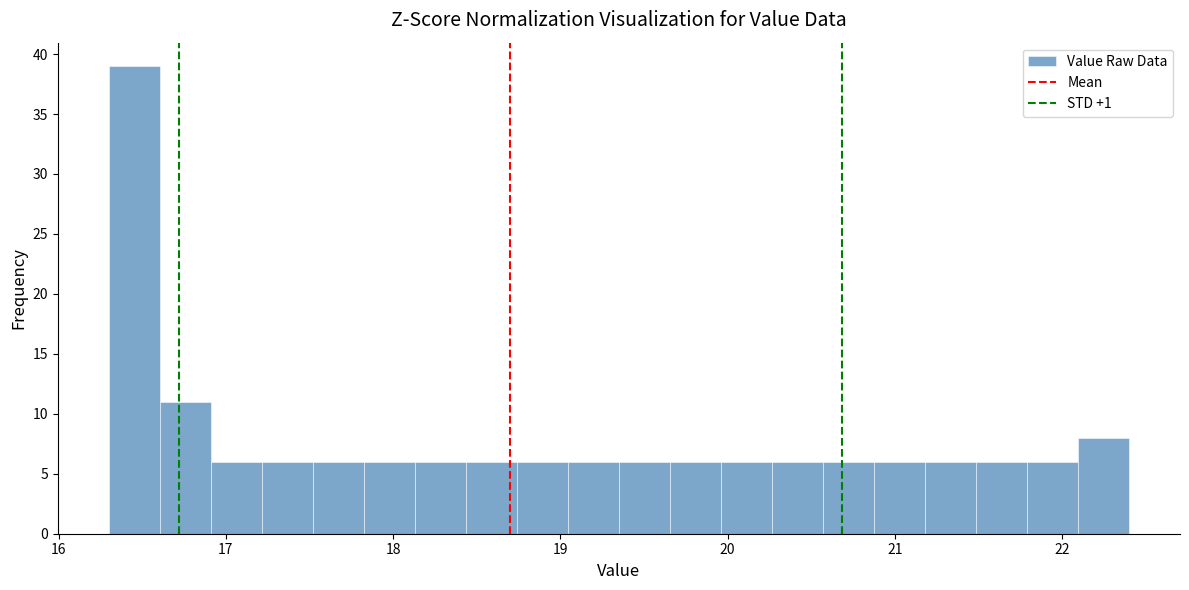

Around what value on the x-axis is the tallest bar? Give the approximate position of its centre, as read against the axis.

16.5